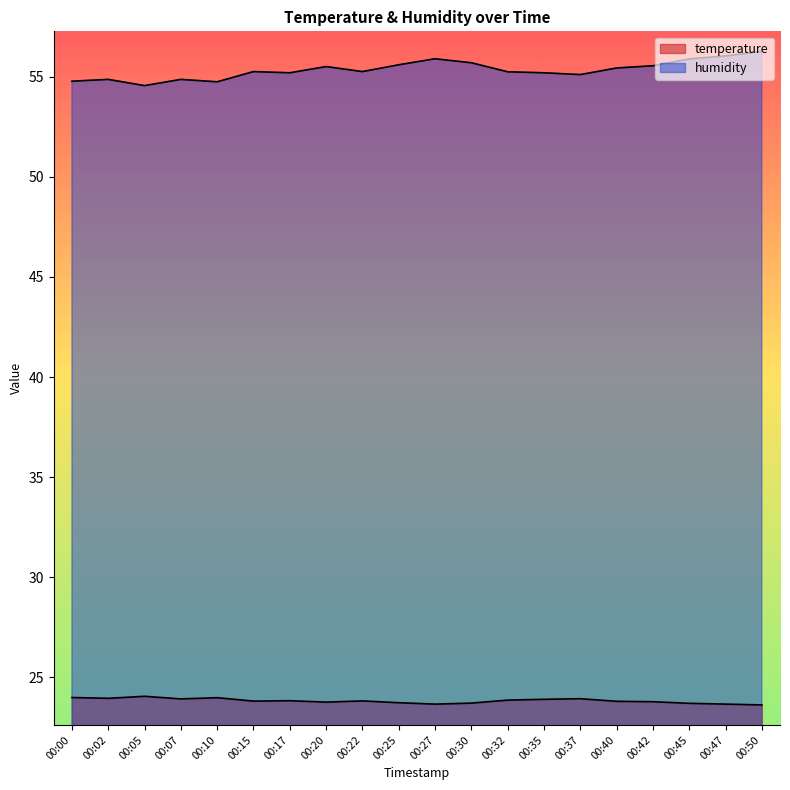

At which category does temperature reach its first local valley?

00:02